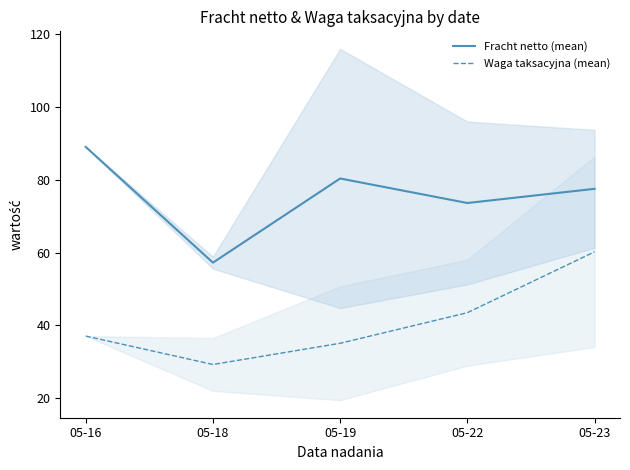

True or false: Fracht netto (mean) and Waga taksacyjna (mean) intersect in this chart.

False